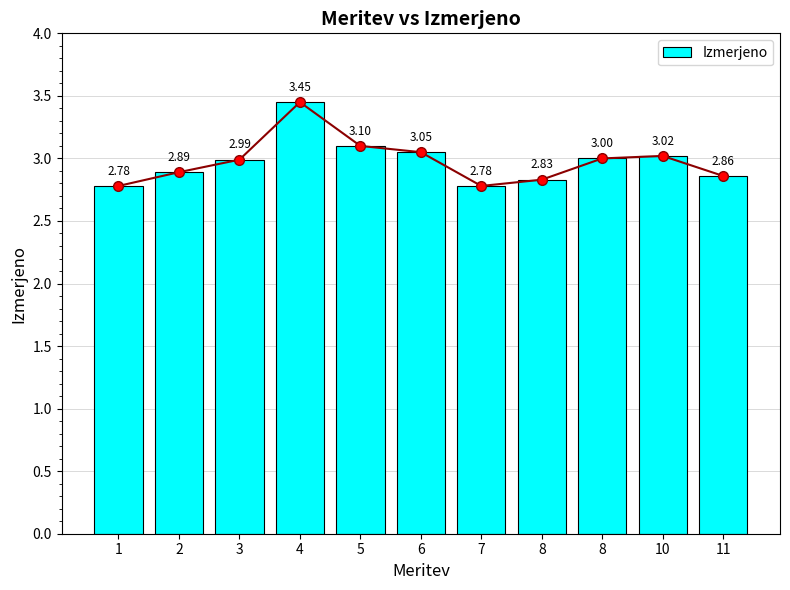

List the labels in order of value, largest first.

4, 5, 6, 10, 8, 3, 2, 11, 8, 1, 7